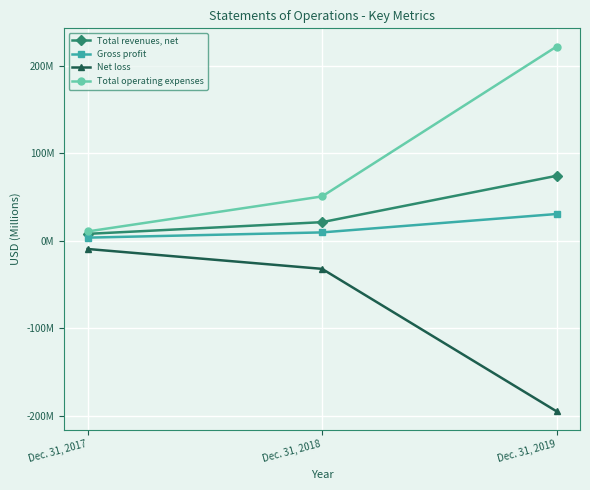

List the labels in order of Total revenues, net value, largest first.

Dec. 31, 2019, Dec. 31, 2018, Dec. 31, 2017